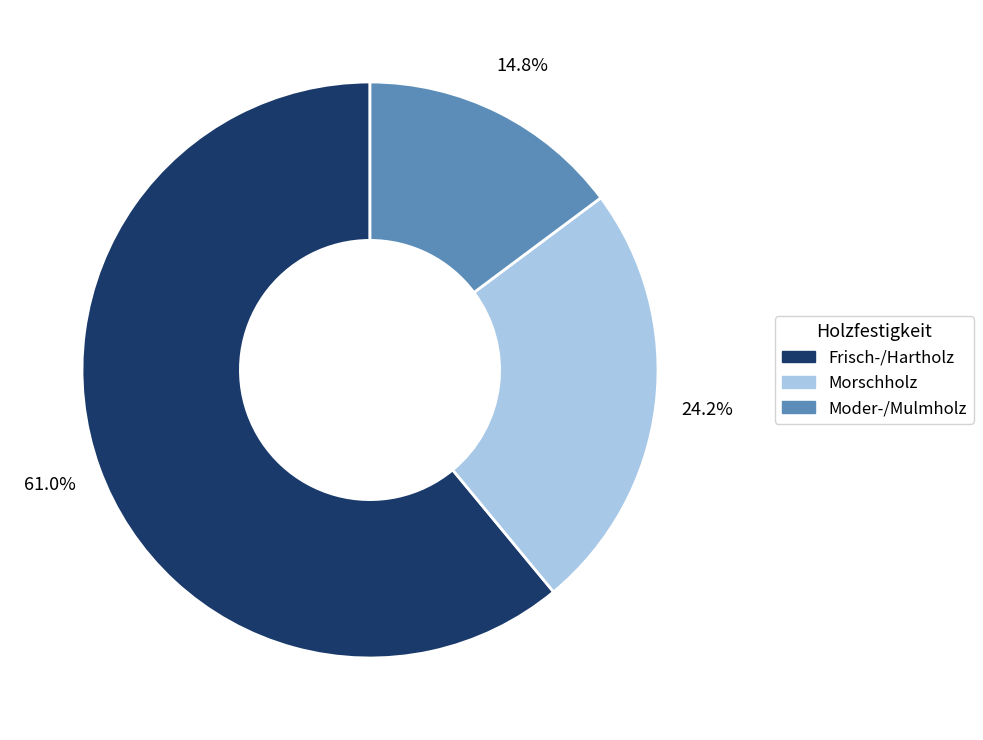

What percentage is the Morschholz slice, to the nearest percent?

24%